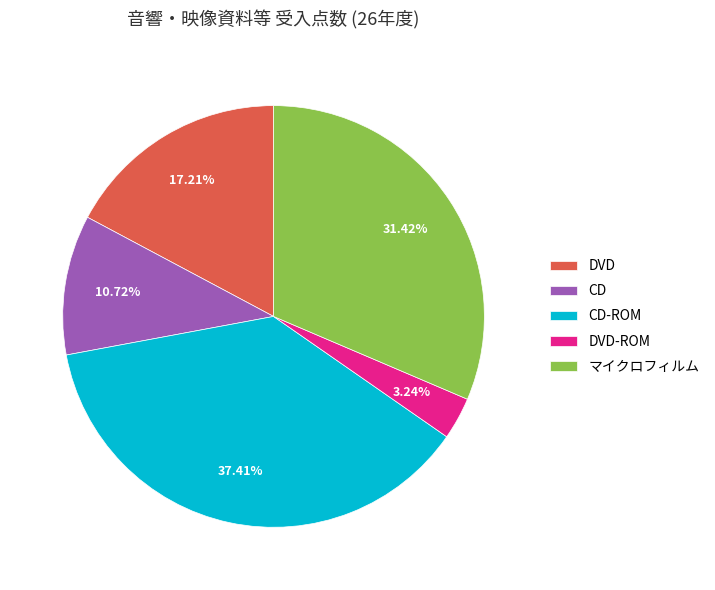

Which category has the biggest portion of the pie?

CD-ROM